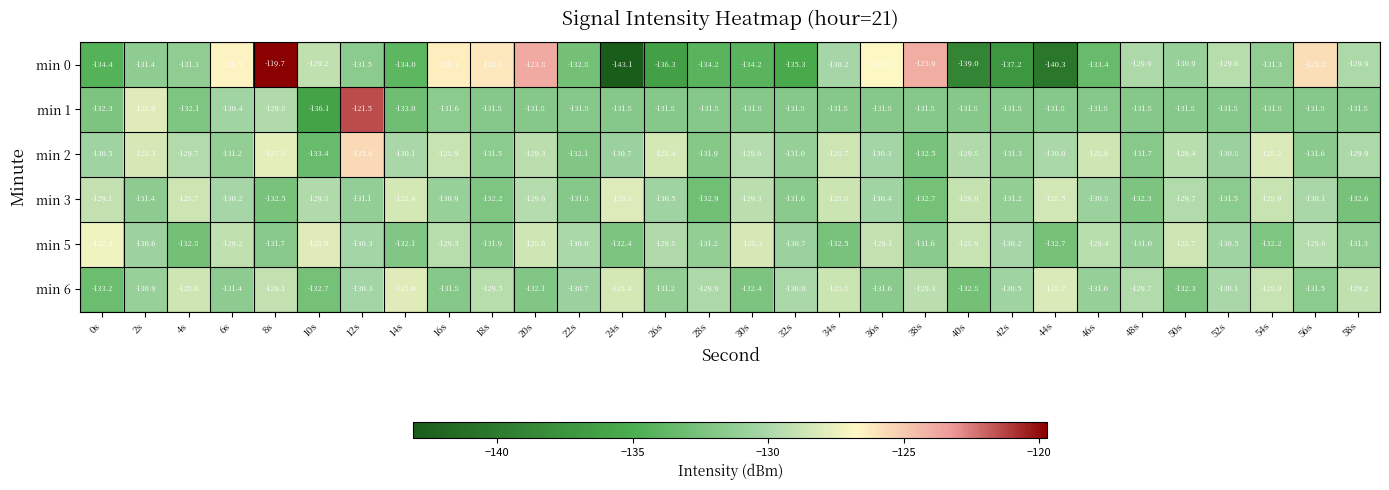

At which category is the sum across all series the highest?

12s